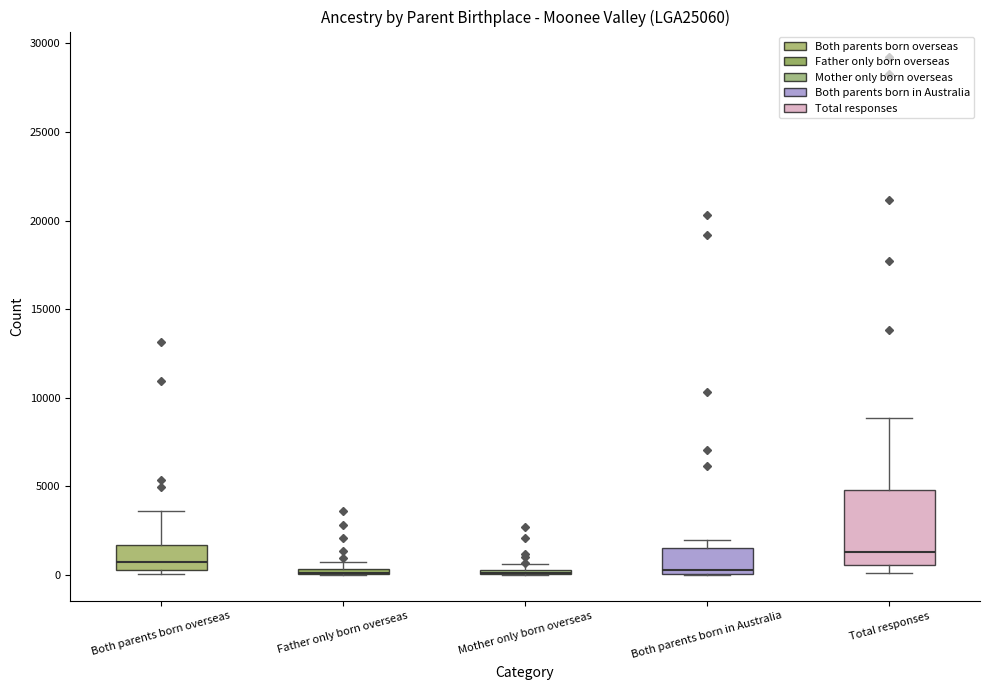

Where is the upper edge of the box for Total responses on the y-axis? The values are not printed on the chart, so give them approximately, as read against the axis.

5000